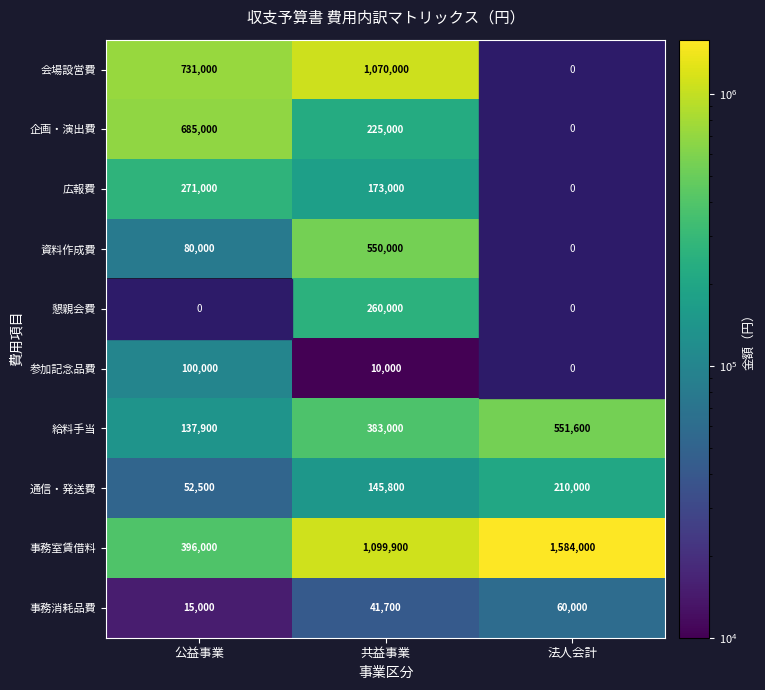

What is the difference between the maximum and second lowest values in the 事務消耗品費 series?

18300